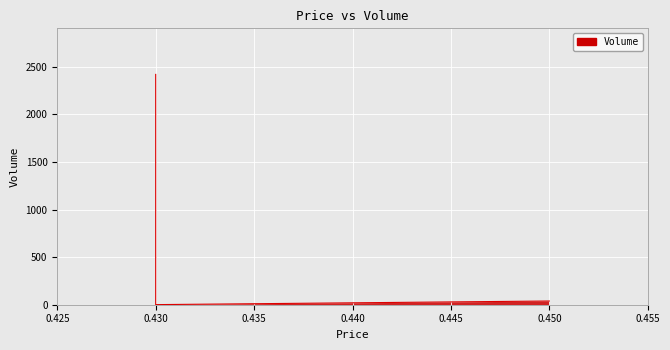

At which label does the data first exceed 39?

0.43